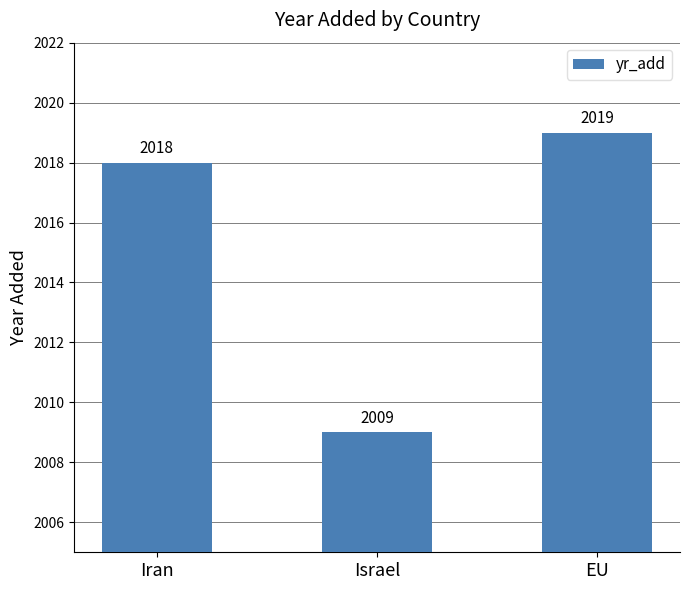

Between Iran and Israel, which is larger?

Iran